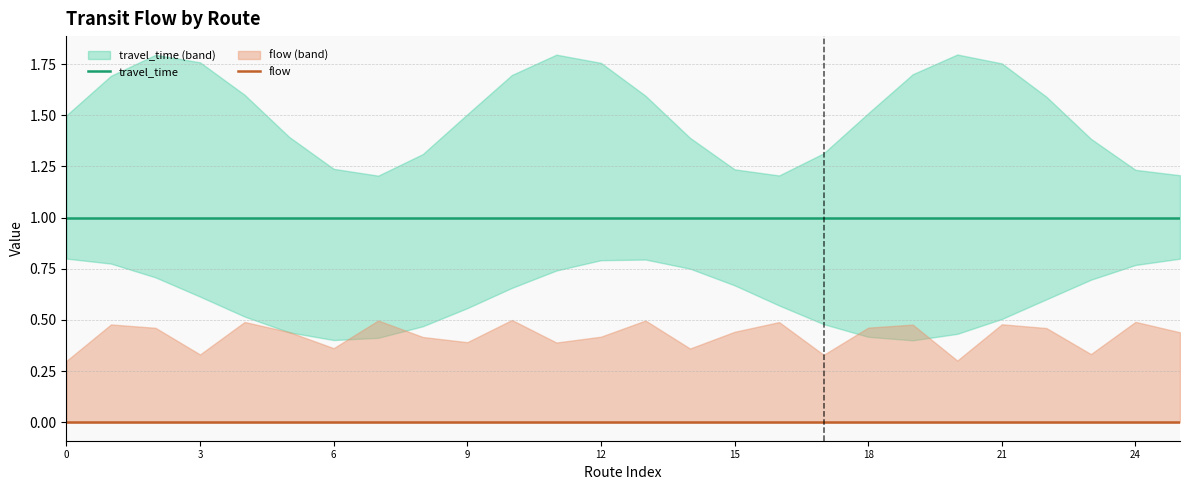

What is the label of the 17th point from the left?

16